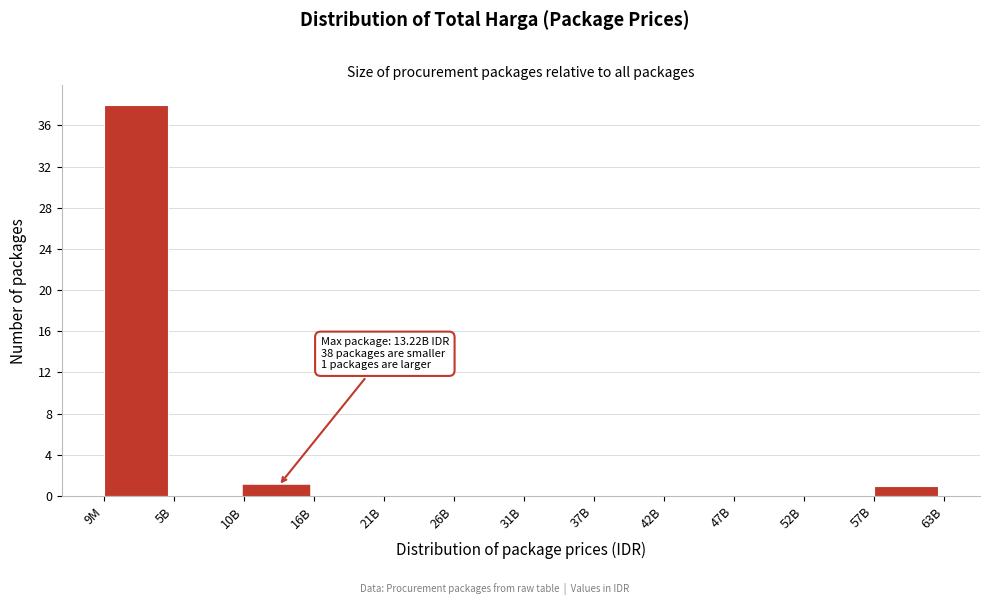

Reading right to left, list all the values displayed in this chart.

57B=1	52B=0	47B=0	42B=0	37B=0	31B=0	26B=0	21B=0	16B=0	10B=1	5B=0	9M=38